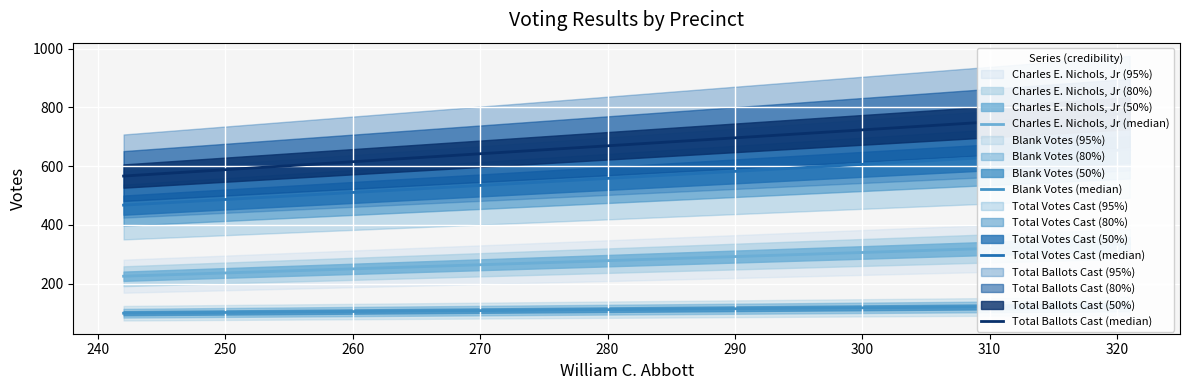

What is the smallest value displayed?

99